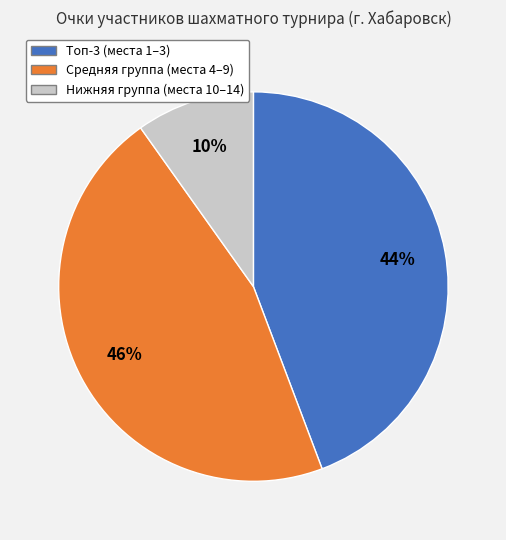

Does any single category account for the majority?

No